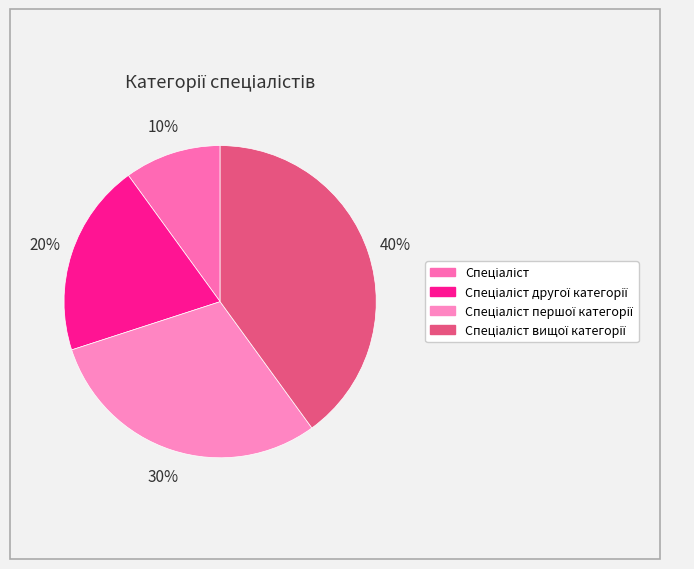

Count the number of slices in the pie.

4